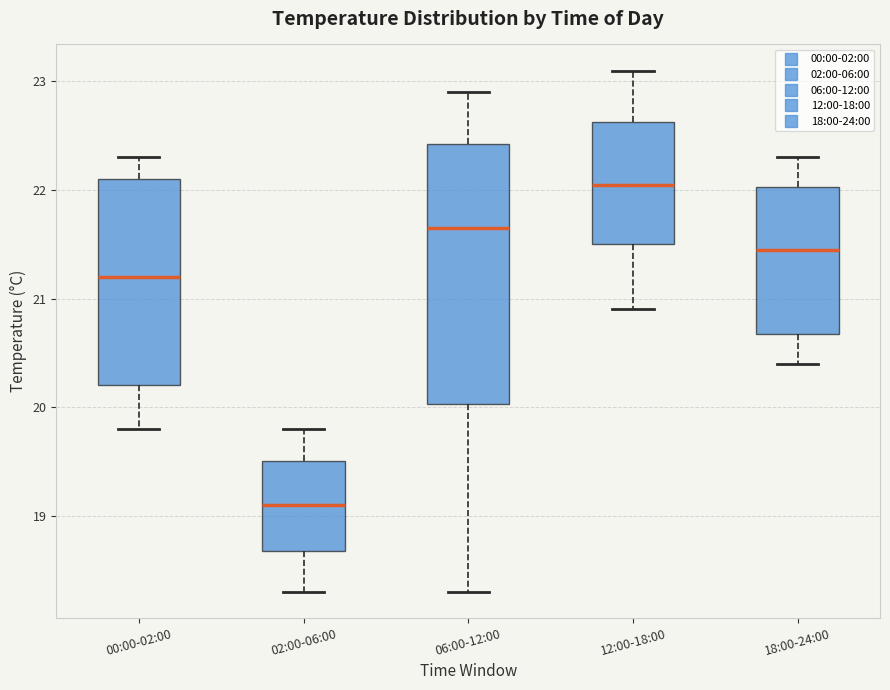

Reading left to right, read every box against the y-axis: the position of its median line, the range the box covers, and the ends of its whiskers. The values are not printed on the chart, so give them approximately, as read against the axis.

00:00-02:00: median 21.2, box 20.2 to 22.1, whiskers 19.8 to 22.3
02:00-06:00: median 19.1, box 18.7 to 19.5, whiskers 18.3 to 19.8
06:00-12:00: median 21.7, box 20.0 to 22.4, whiskers 18.3 to 22.9
12:00-18:00: median 22.1, box 21.5 to 22.6, whiskers 20.9 to 23.1
18:00-24:00: median 21.5, box 20.7 to 22.0, whiskers 20.4 to 22.3